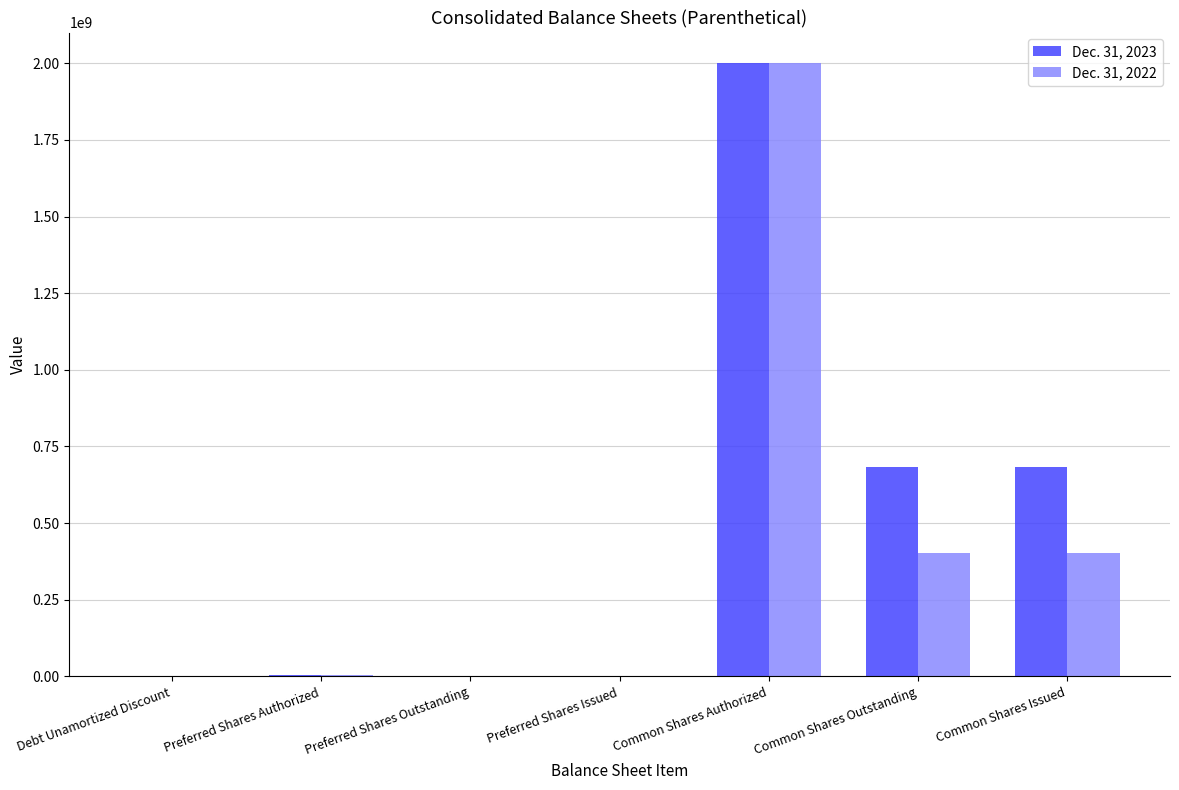

Count the number of categories in the chart.

7